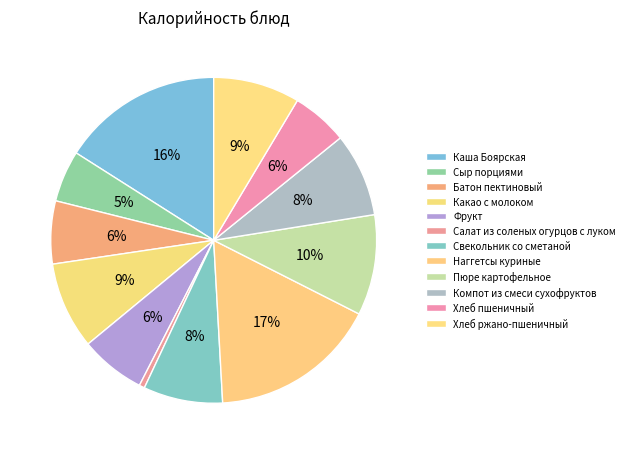

Is it true that Компот из смеси сухофруктов is 8% of the pie?

True